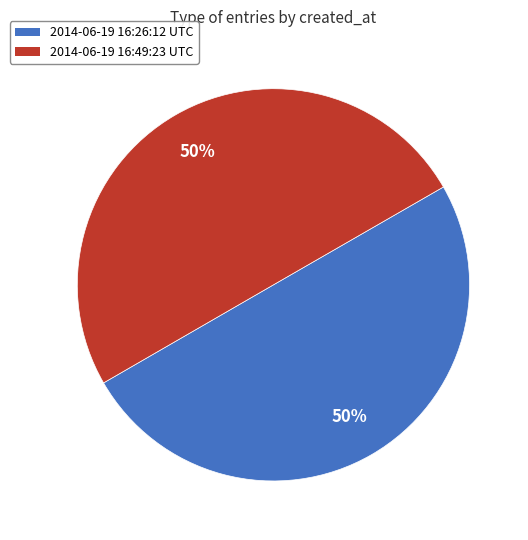

How many slices are in this pie chart?

2